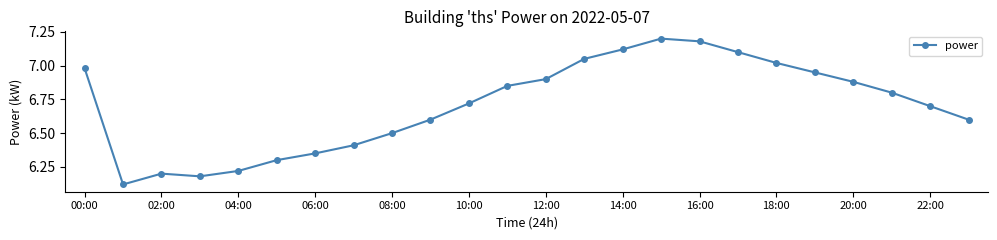

Count the number of categories in the chart.

24